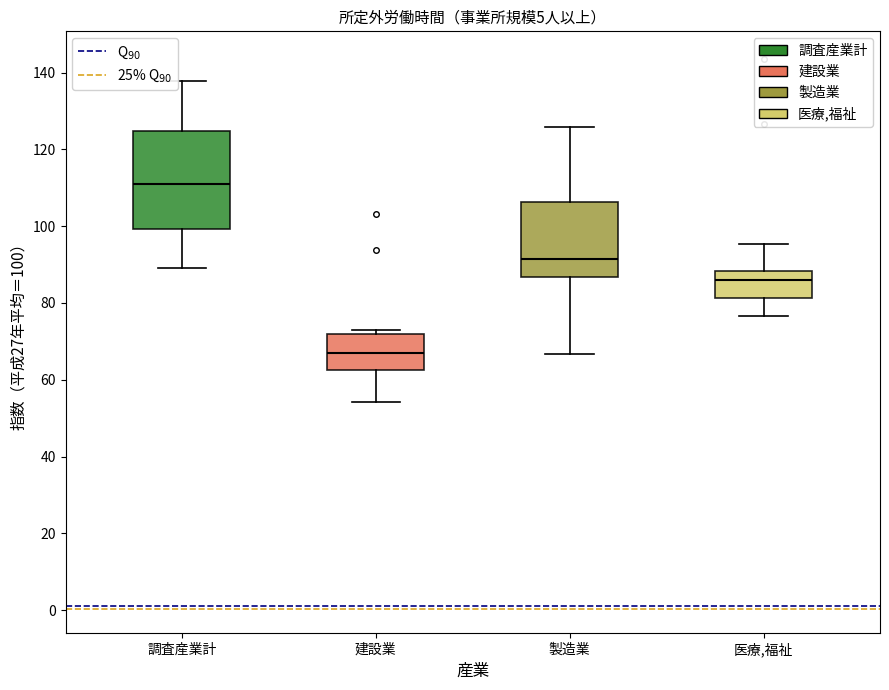

Reading left to right, transcribe this box plot: for each box, give where its median line is, the range the box spans, and where its two whiskers end, as read against the y-axis. The values are not printed on the chart, so give them approximately, as read against the axis.

調査産業計: median 112, box 100 to 124, whiskers 90 to 138
建設業: median 68, box 62 to 72, whiskers 54 to 72 (just above the box's upper edge)
製造業: median 92, box 86 to 106, whiskers 66 to 126
医療,福祉: median 86, box 82 to 88, whiskers 76 to 96